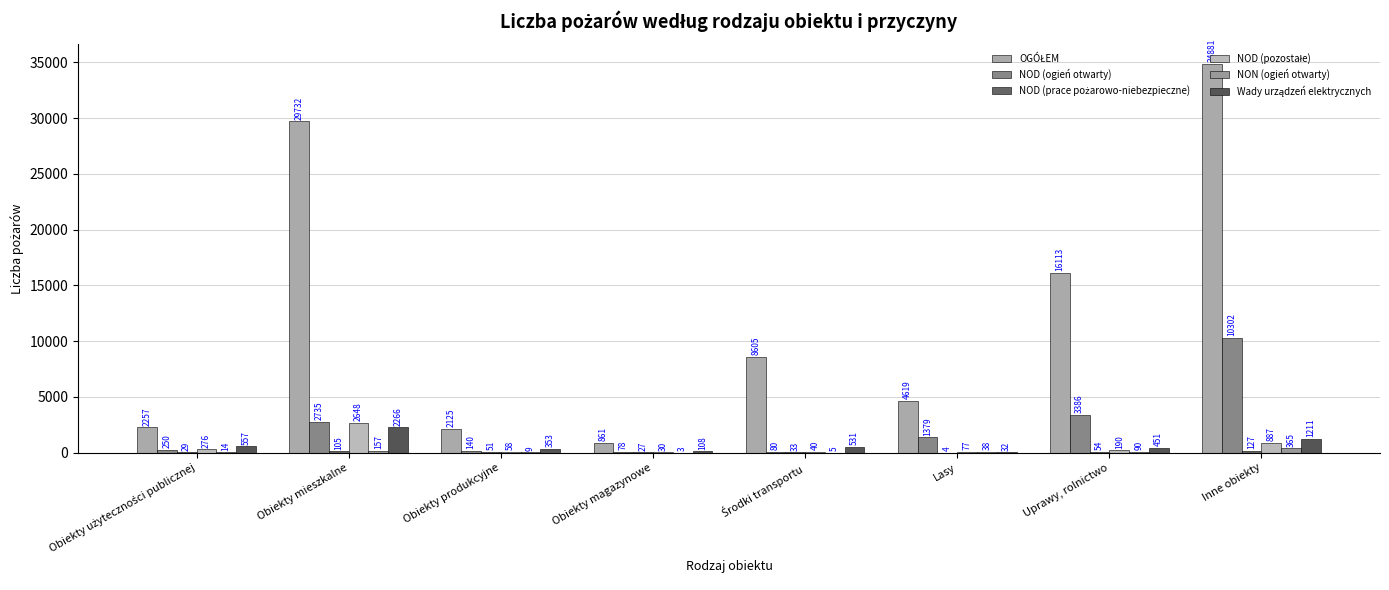

How many distinct data groups are displayed?

6